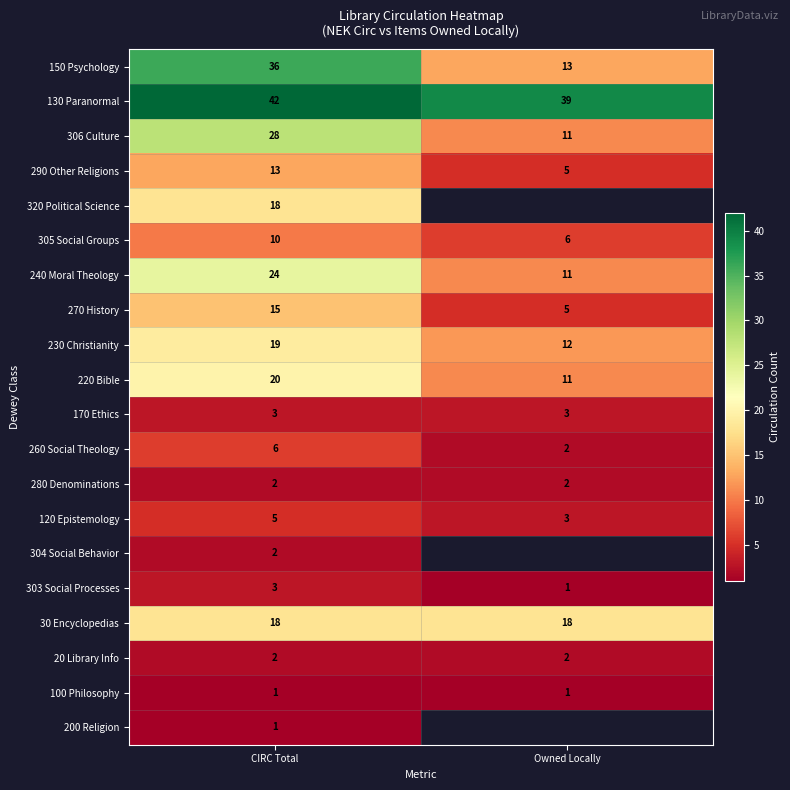

What is the lowest value of the 150 Psychology series?

13